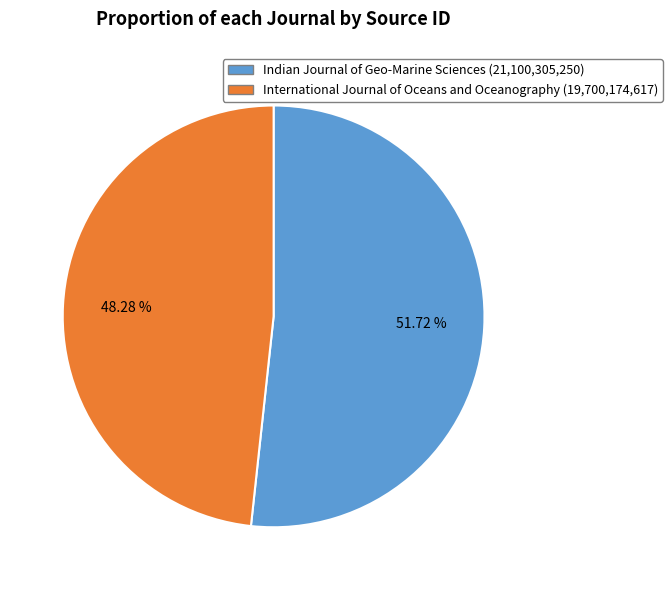

To the nearest percent, what percentage of the pie is Indian Journal of Geo-Marine Sciences?

52%